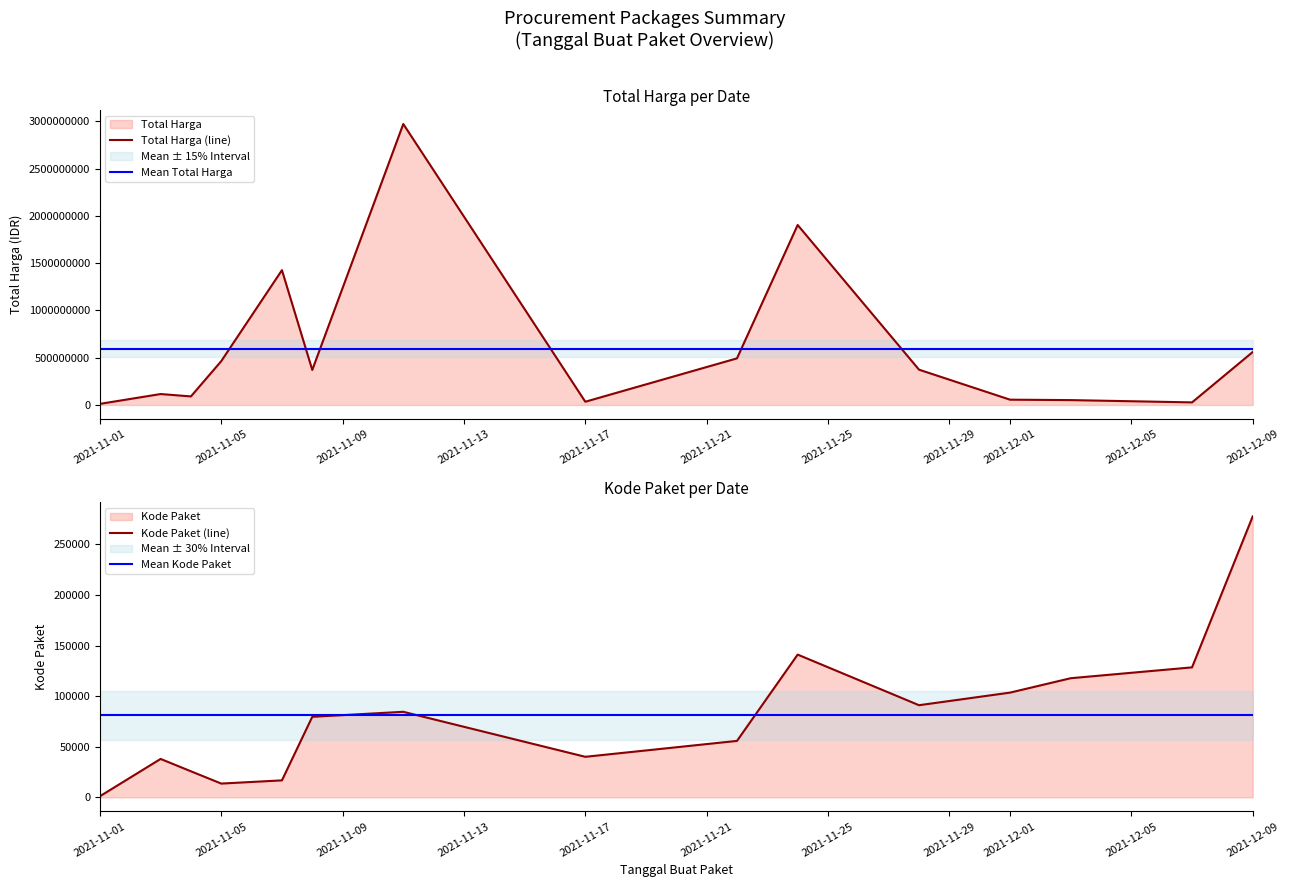

What is the maximum value for Total Harga?

2971433240